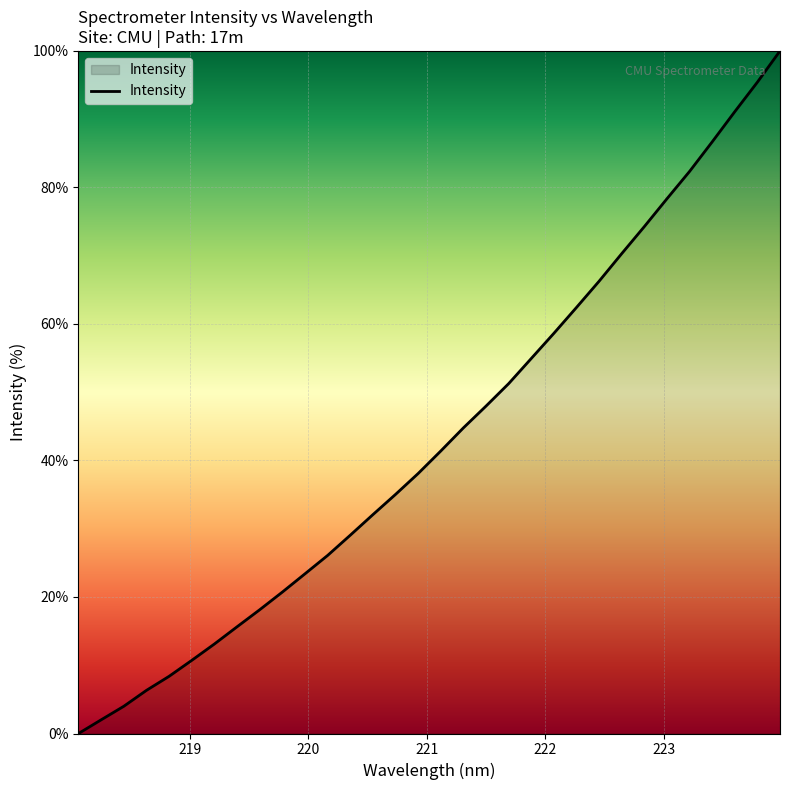

What is the greatest value displayed?

100.0